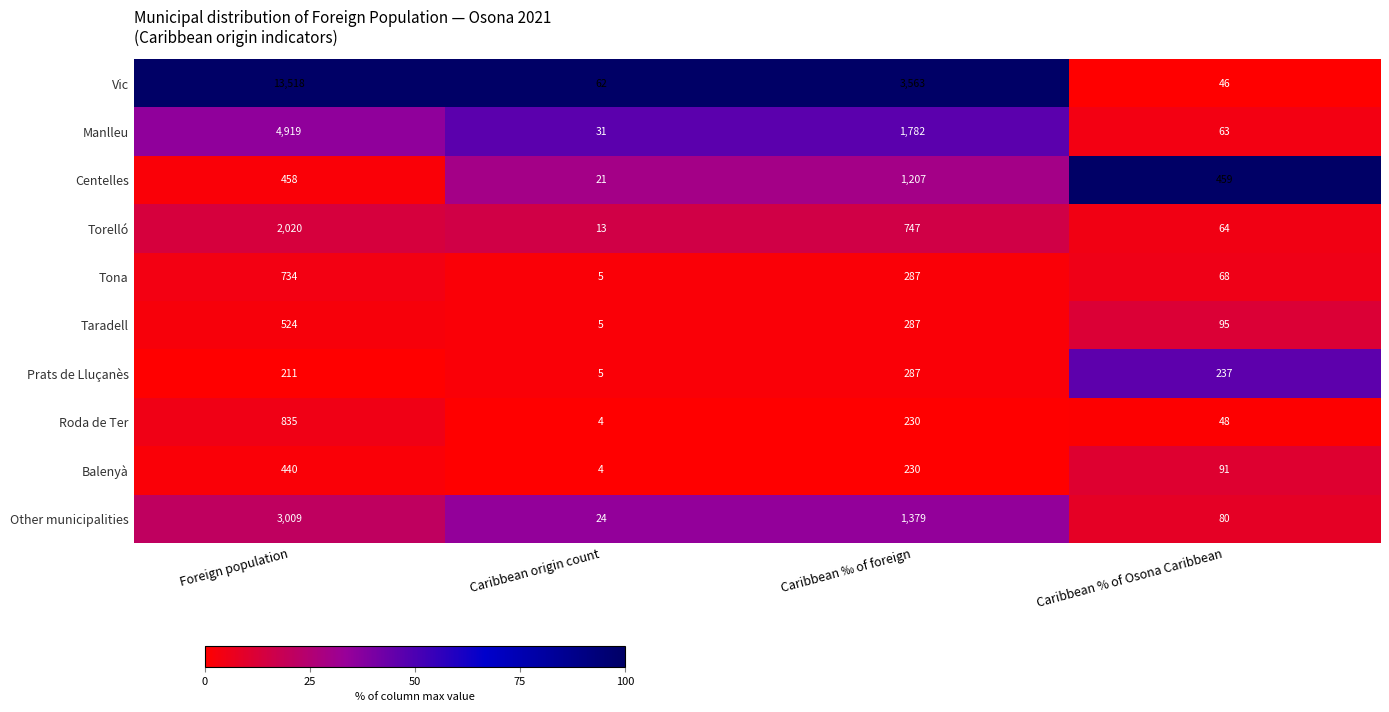

What is the maximum value shown in the chart?

13518